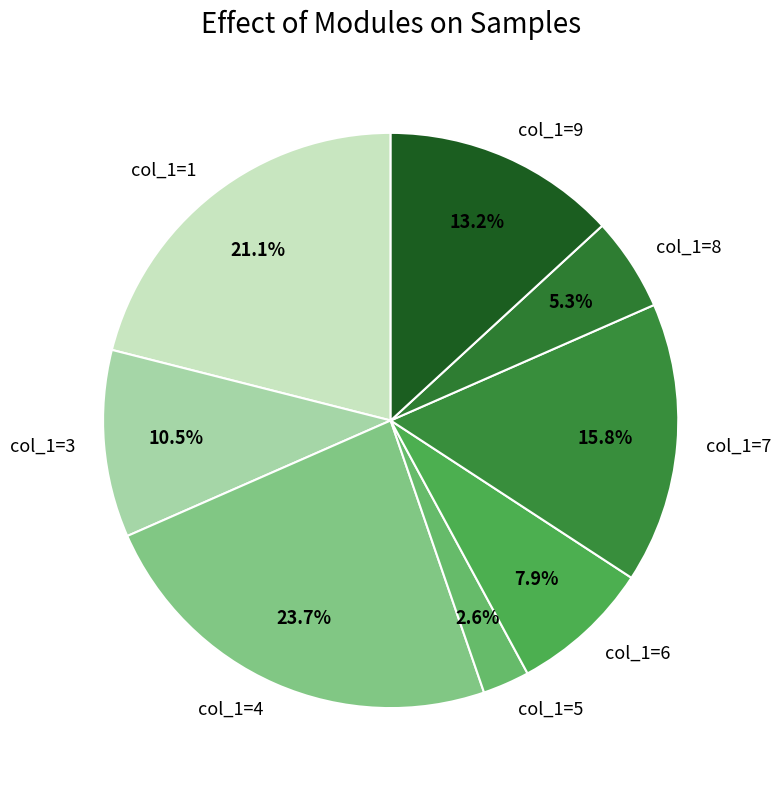

Is there any slice that represents more than half of the pie?

No